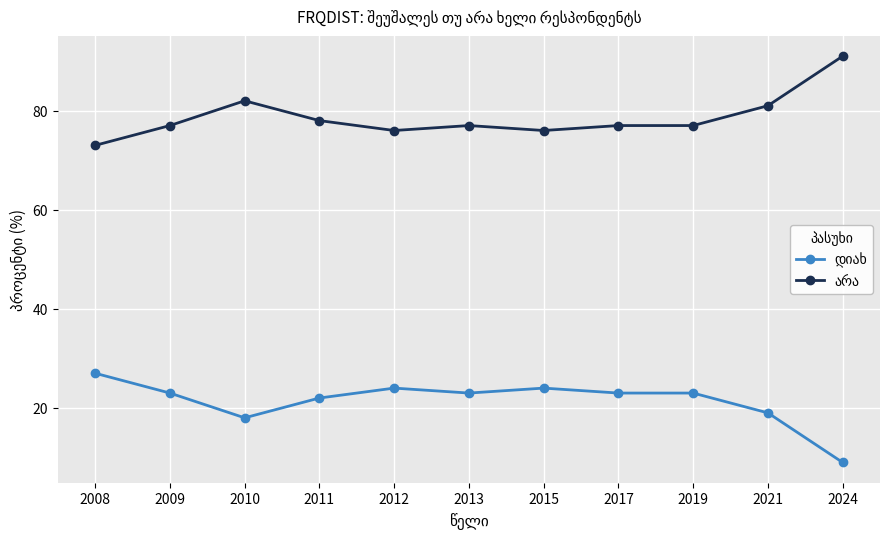

What is the total value across all series at 2008?

100